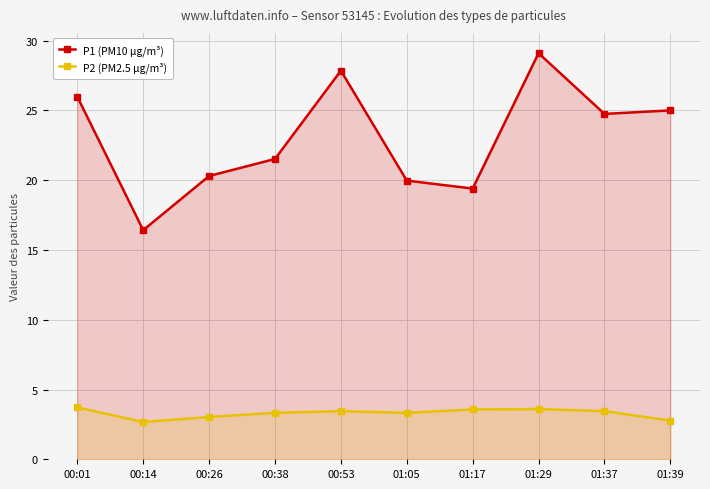

True or false: P1 (PM10 µg/m³) and P2 (PM2.5 µg/m³) intersect in this chart.

False